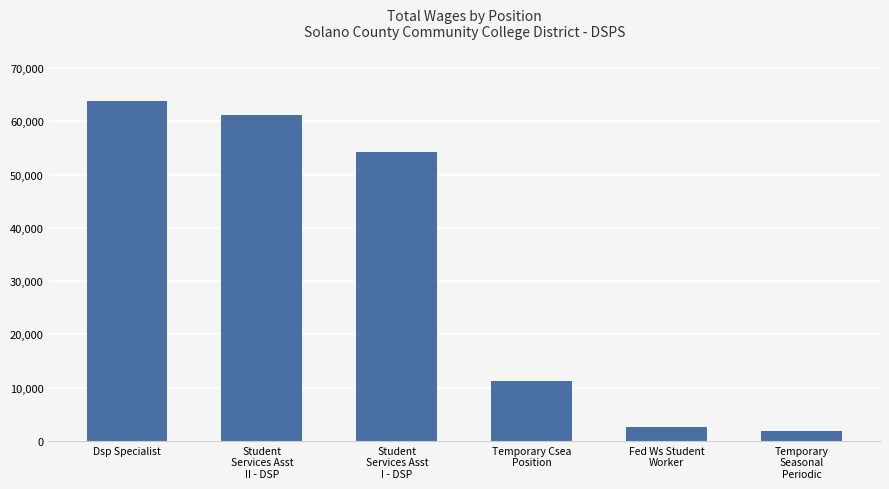

Which category has the highest value across all series?

Dsp Specialist